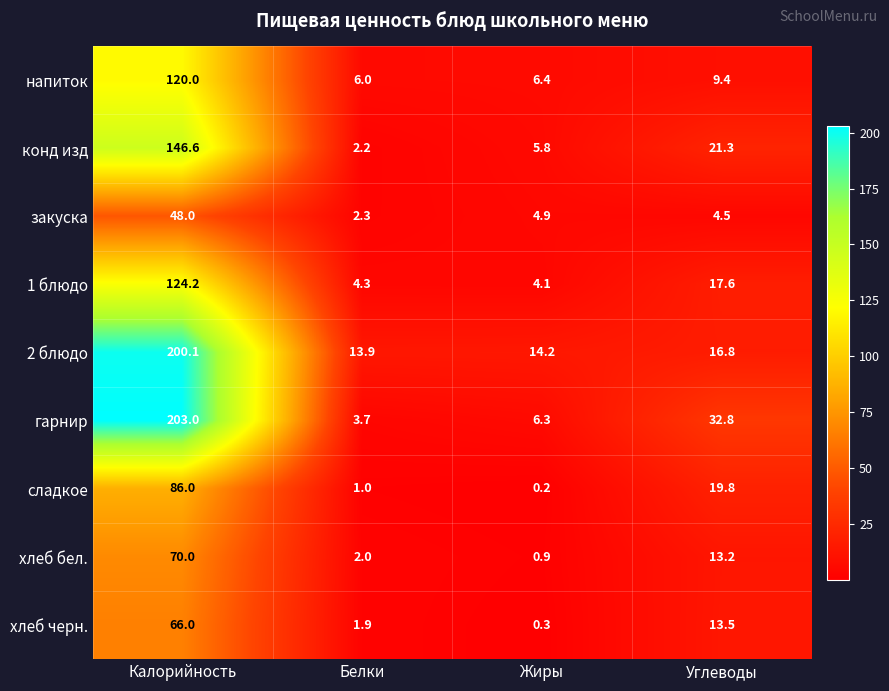

What is the total value across all series at Белки?

37.3